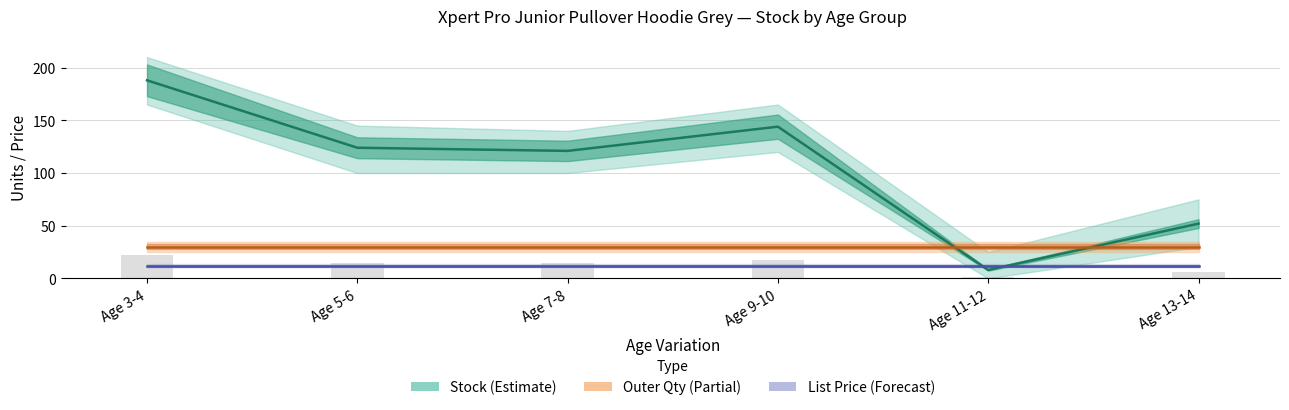

At how many categories does at least one series exceed 135?

2